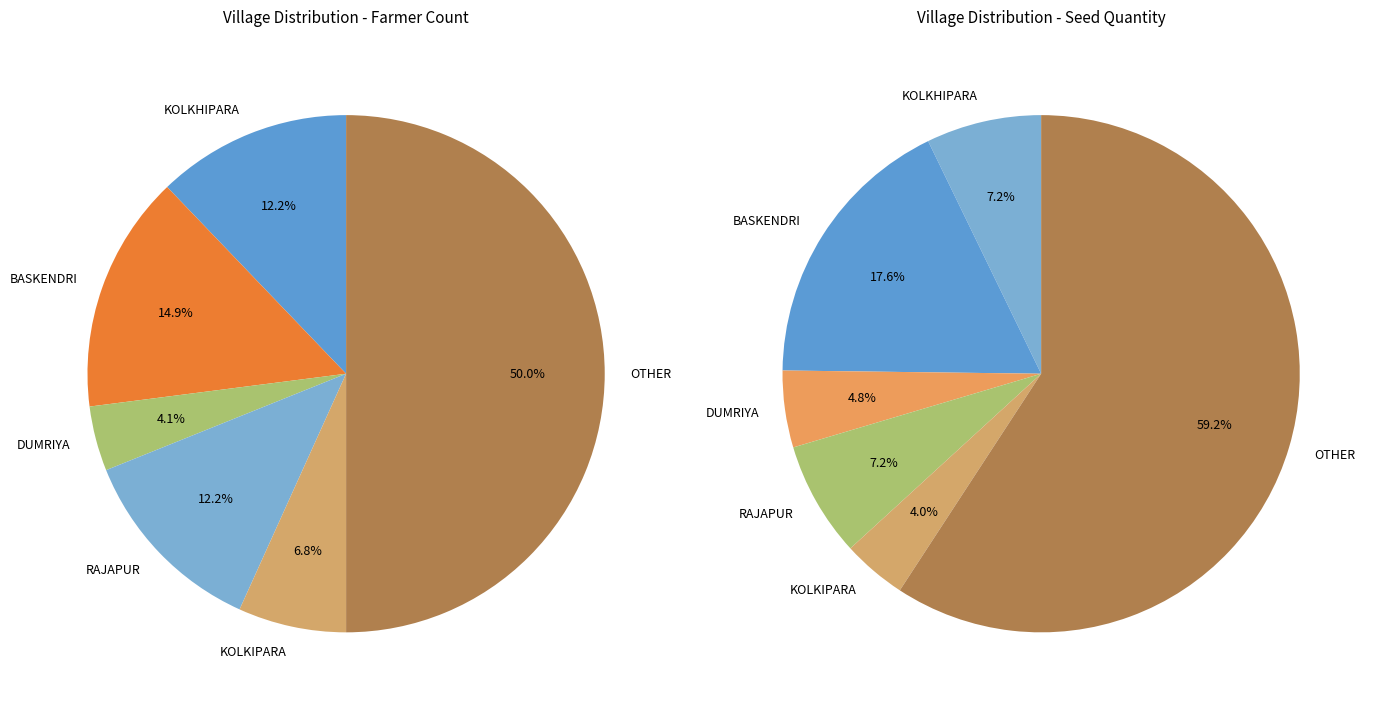

What is the largest slice in the pie chart?

OTHER